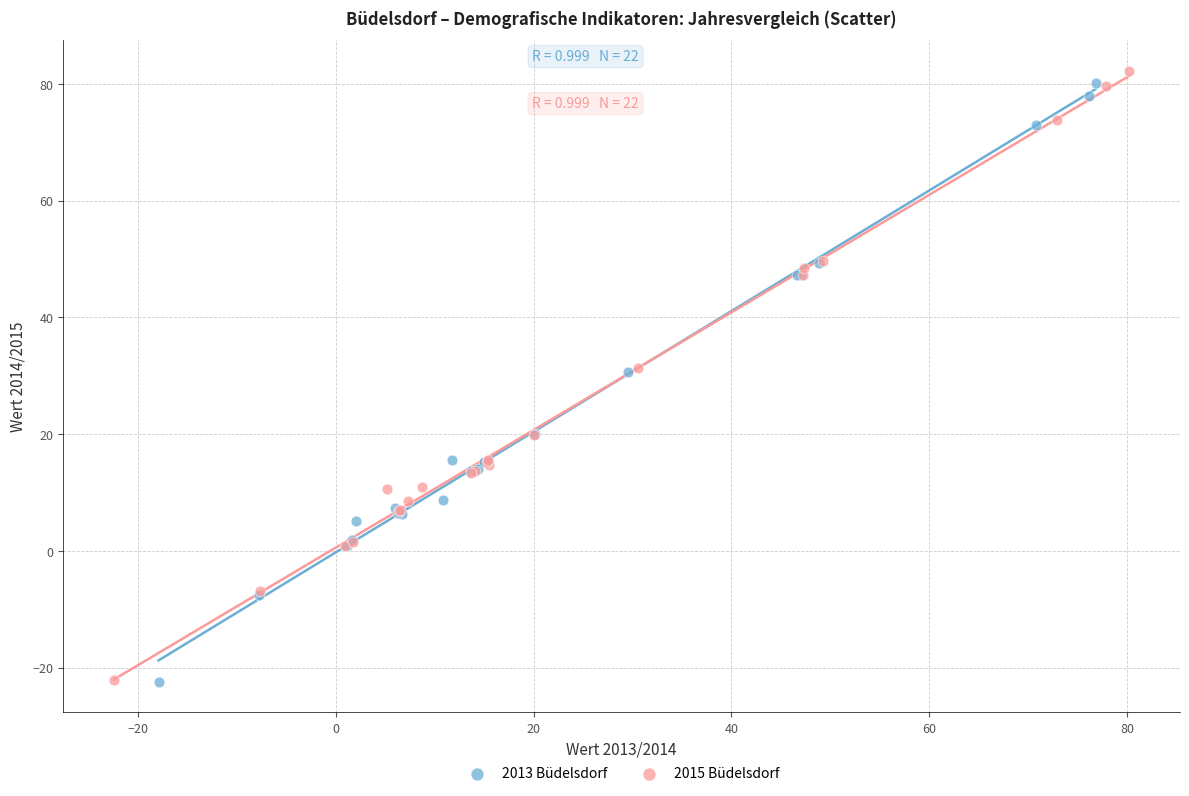

Which series has the widest spread of Y values?

2015 Büdelsdorf